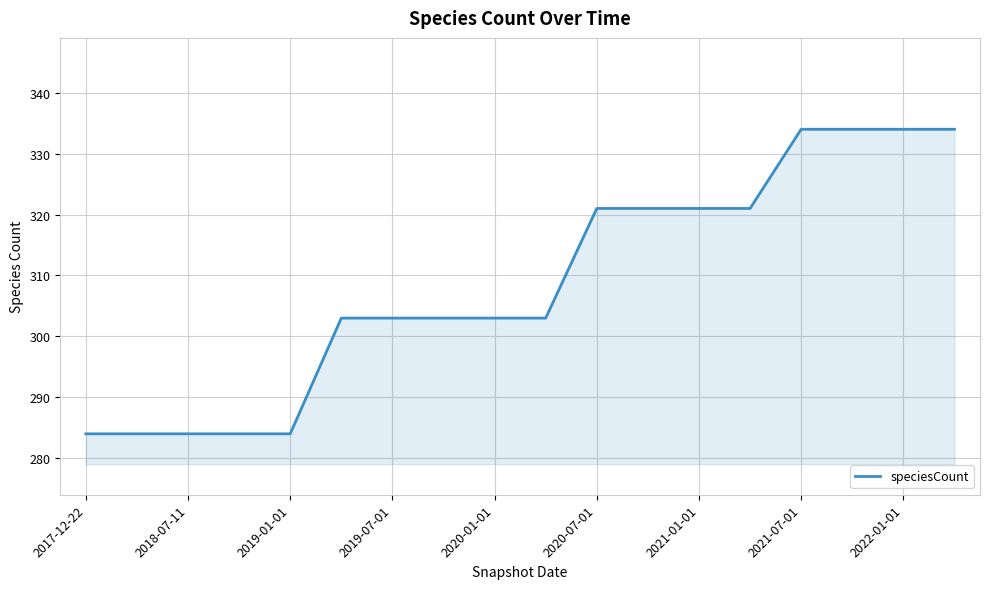

What is the difference between the maximum and minimum values?

50